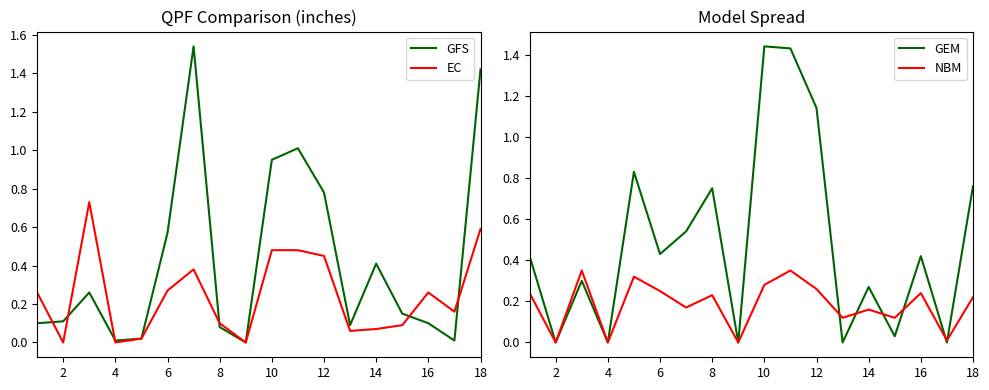

What is the difference between the second highest and second lowest values in the GFS series?

1.4